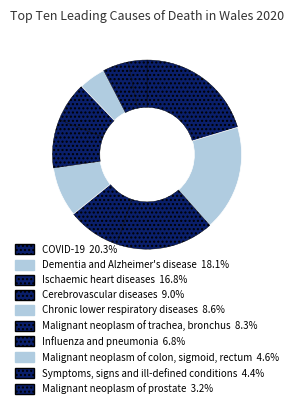

To the nearest percent, what portion does Influenza and pneumonia represent?

7%